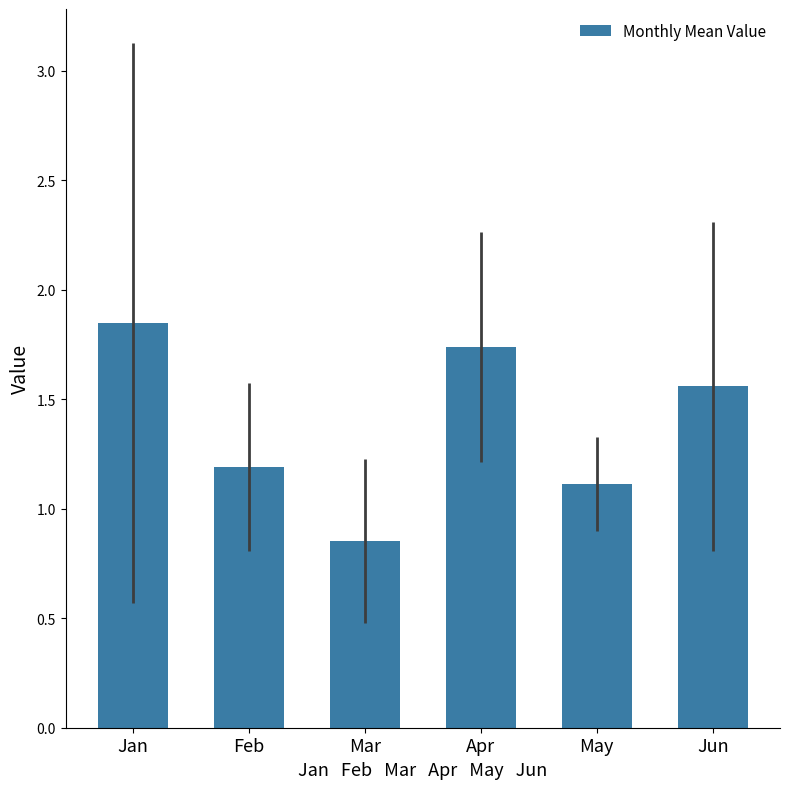

Which category has the lowest value across all series?

Mar